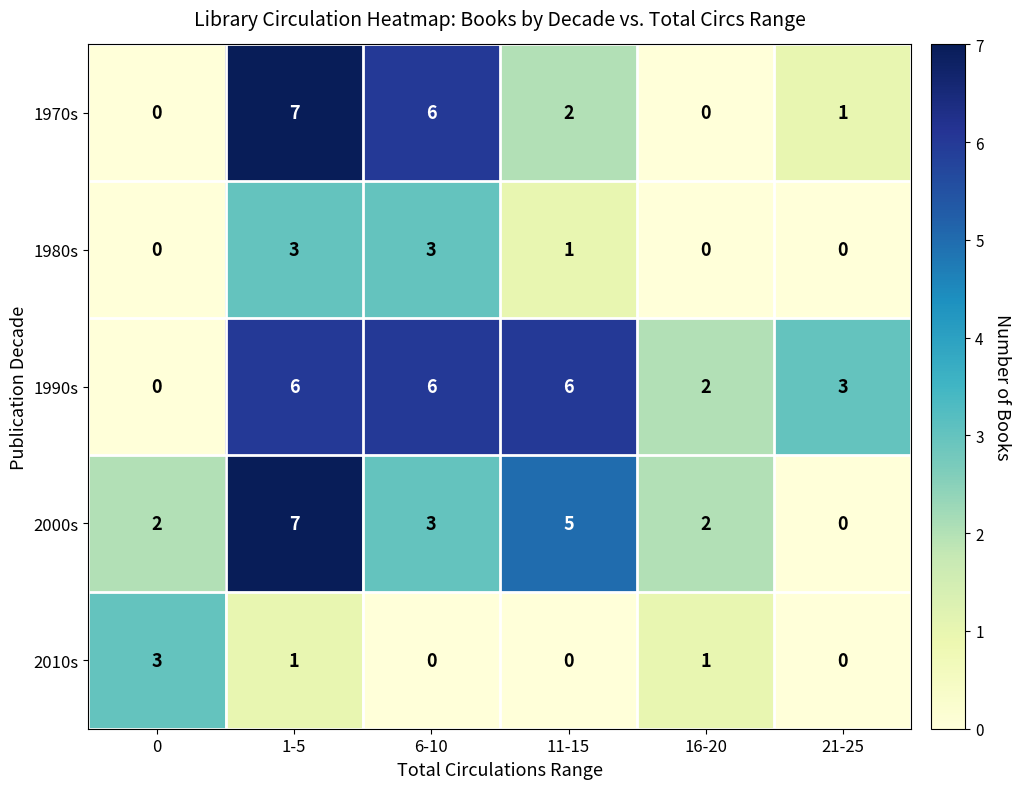

What is the sum of the 2000s values at 21-25 and 6-10?

3